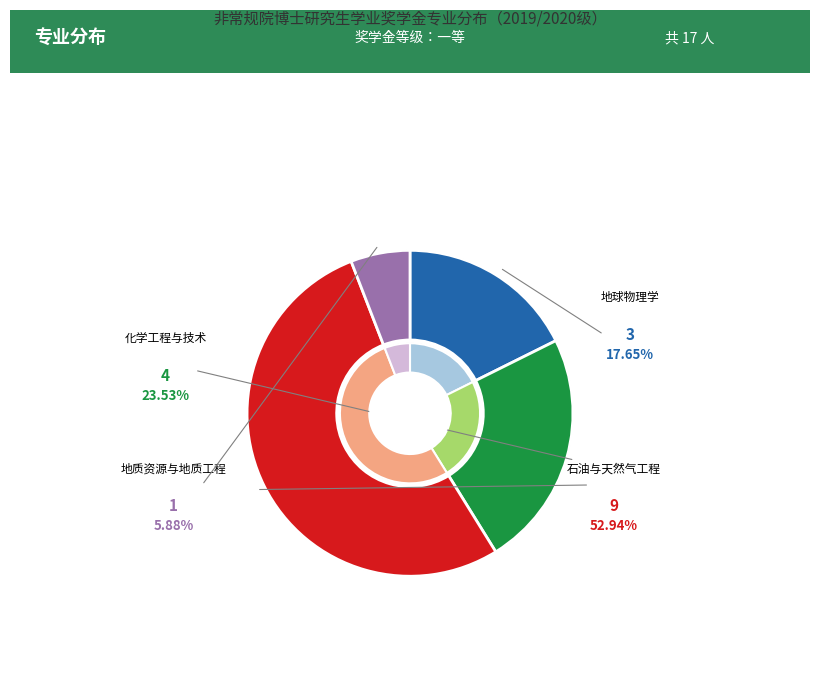

Rank the categories by value from lowest to highest.

地质资源与地质工程, 地球物理学, 化学工程与技术, 石油与天然气工程